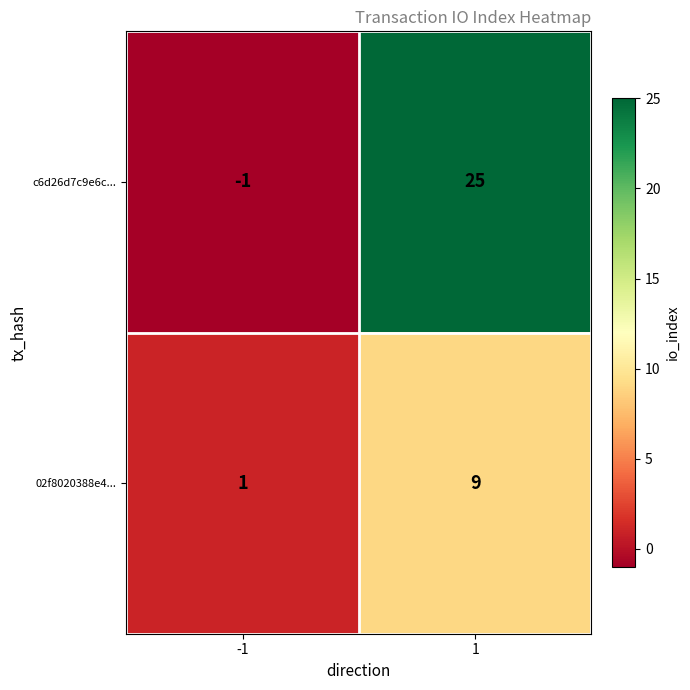

List the series in order of their overall mean, highest first.

c6d26d7c9e6c..., 02f8020388e4...